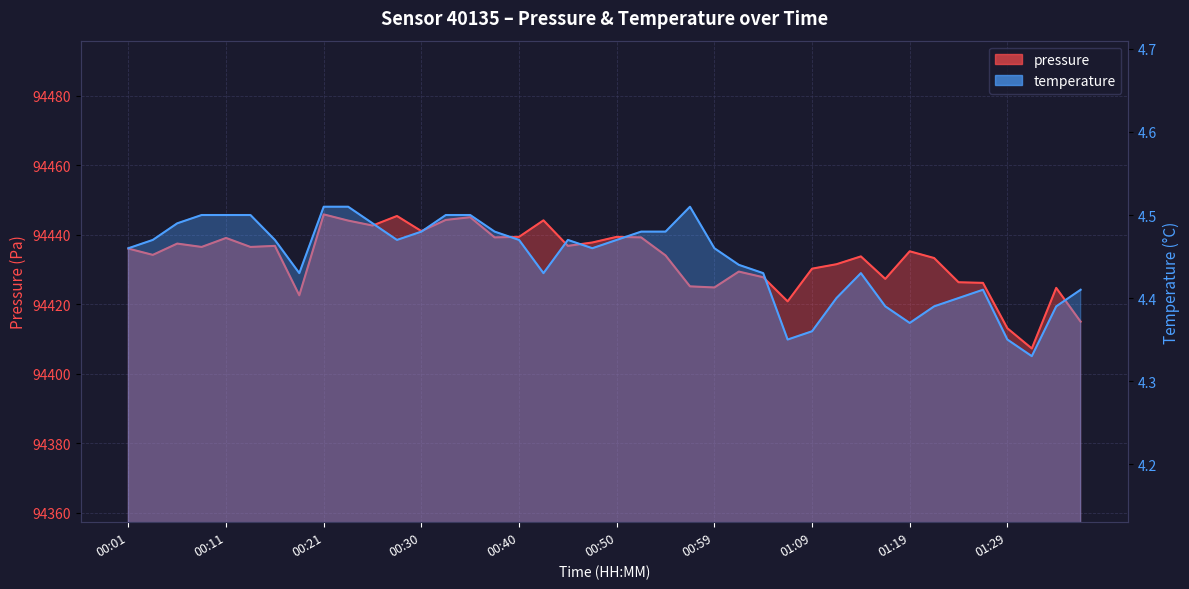

Count the number of data series in this chart.

2